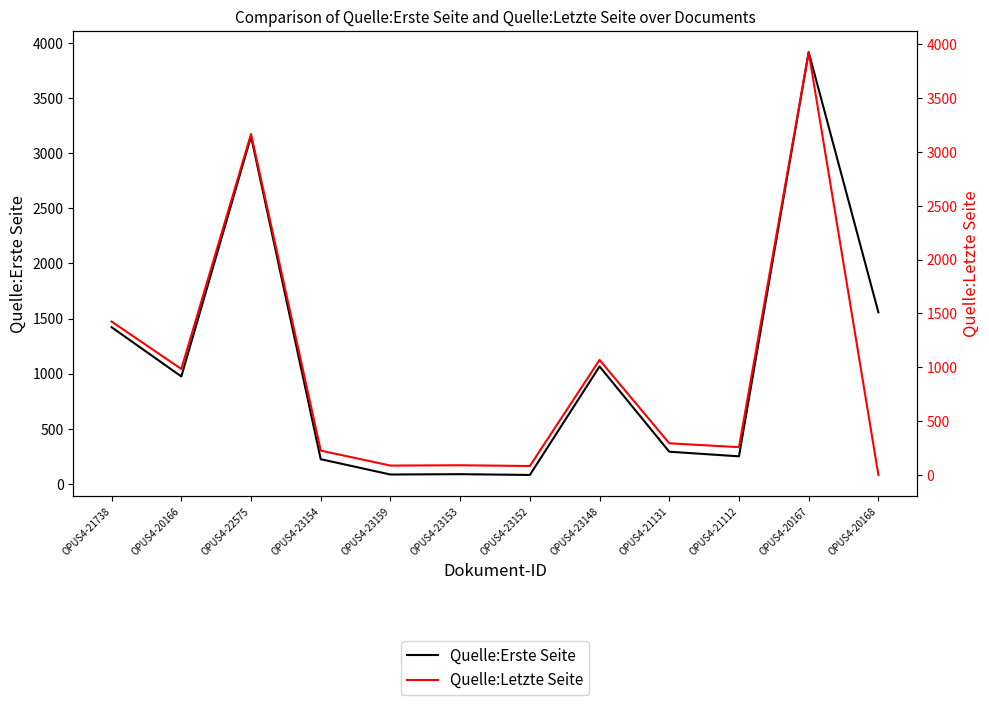

What is the difference between the maximum and minimum values in the Quelle:Letzte Seite series?

3926